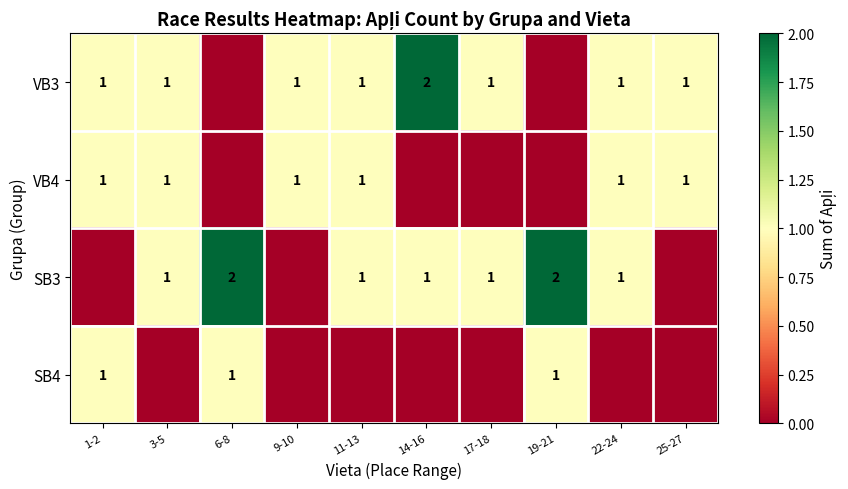

The value of VB3 at 17-18 is 2. True or false?

False